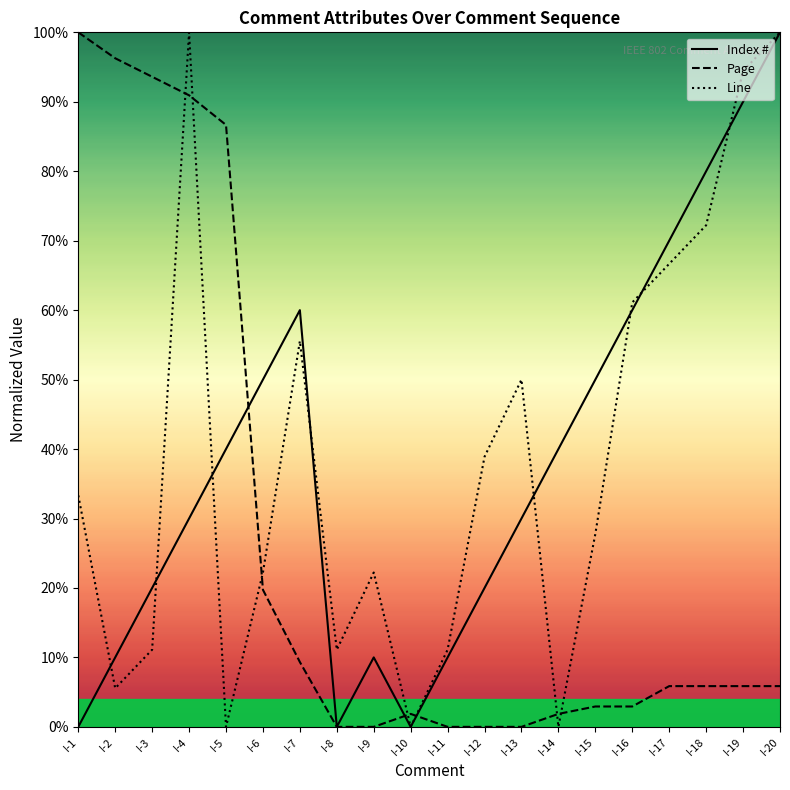

Is it true that Line equals 0.1 at I-2?

False